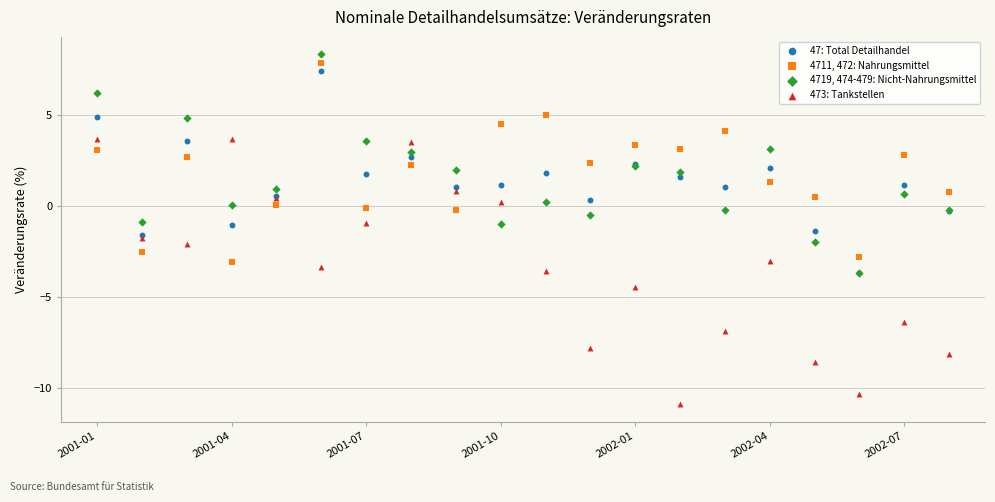

Which series reaches the maximum Y coordinate?

4719, 474-479: Nicht-Nahrungsmittel